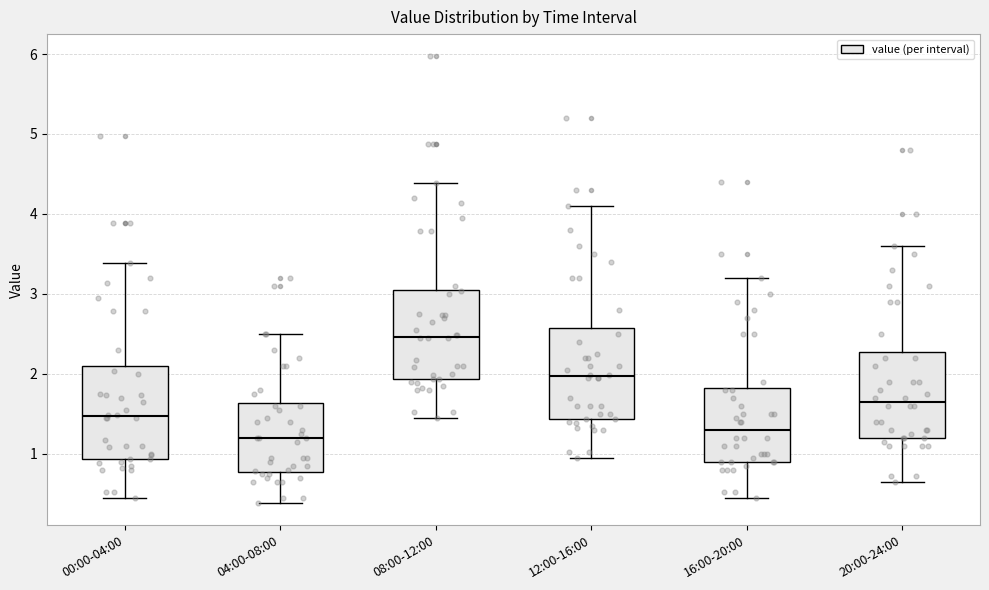

Where is the lower edge of the box for 20:00-24:00 on the y-axis? The values are not printed on the chart, so give them approximately, as read against the axis.

1.2